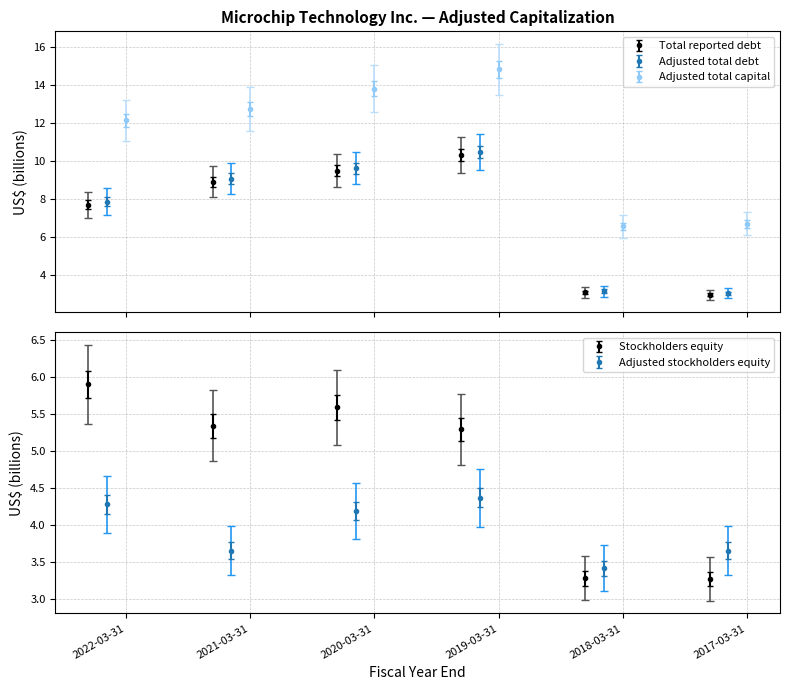

Which category has the lowest value in the Stockholders equity series?

2017-03-31